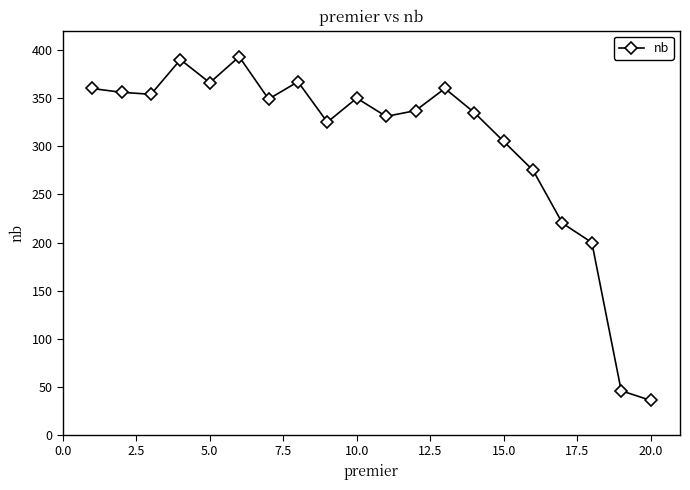

What is the greatest value displayed?

393